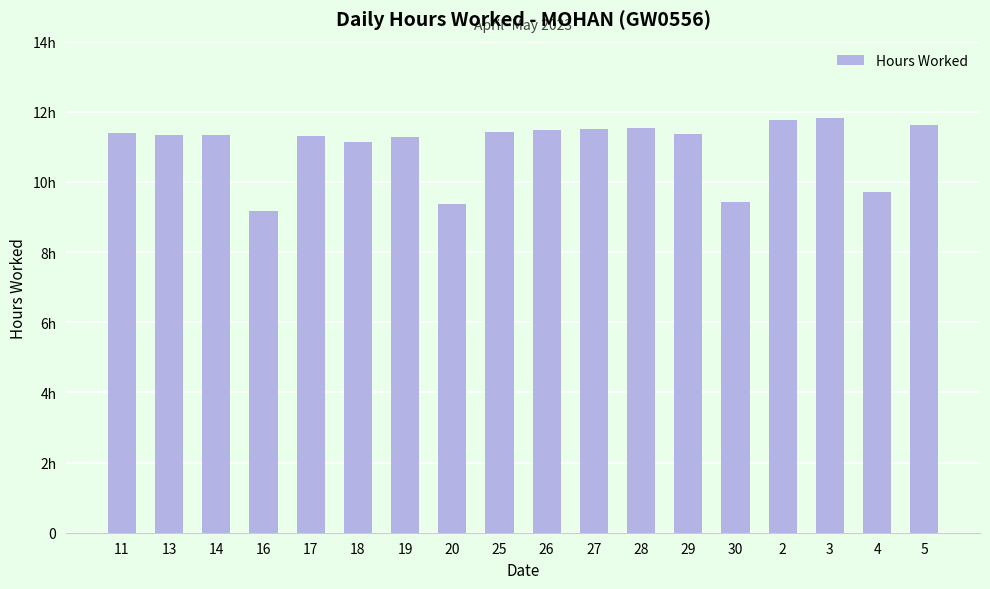

Are the bars horizontal?

No